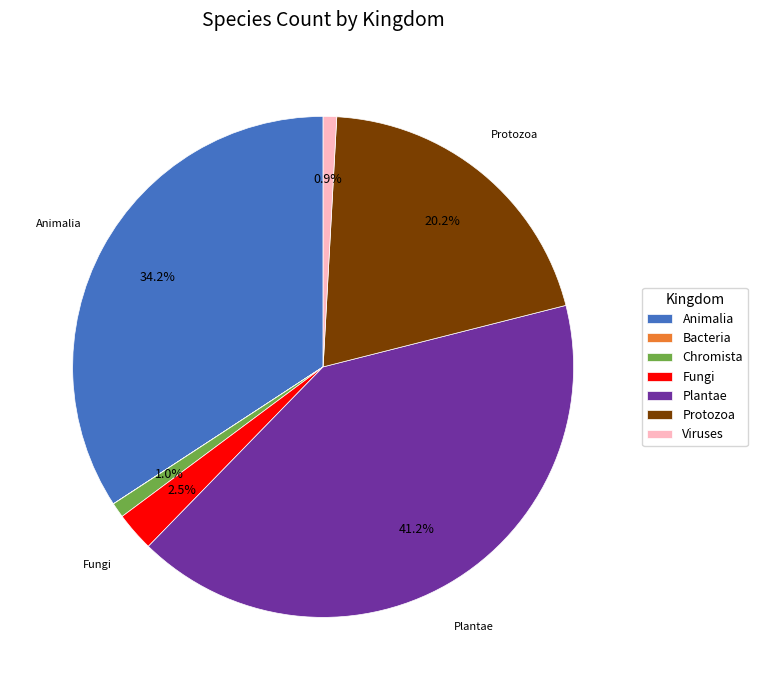

Combined, do Protozoa and Plantae account for over 50%?

Yes